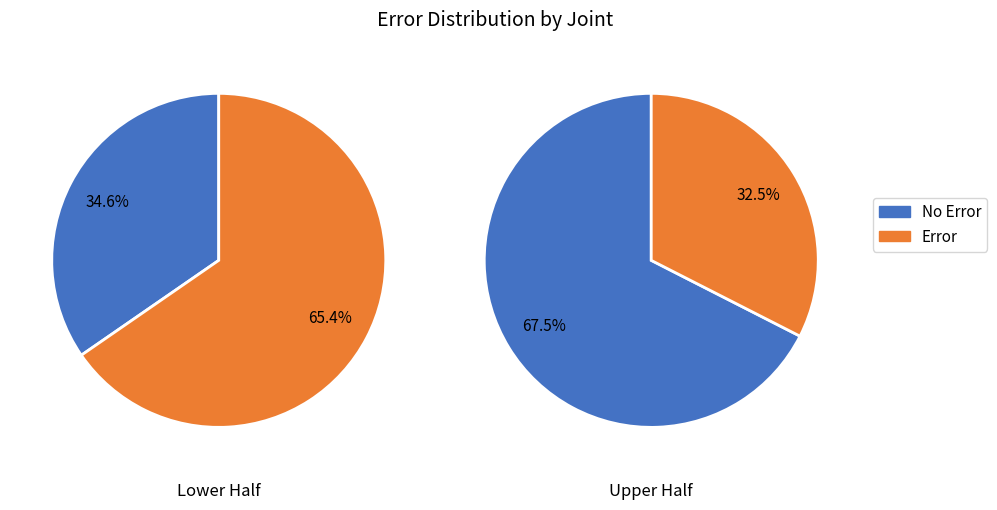

Rank the series by their maximum value, from highest to lowest.

No Error, Error